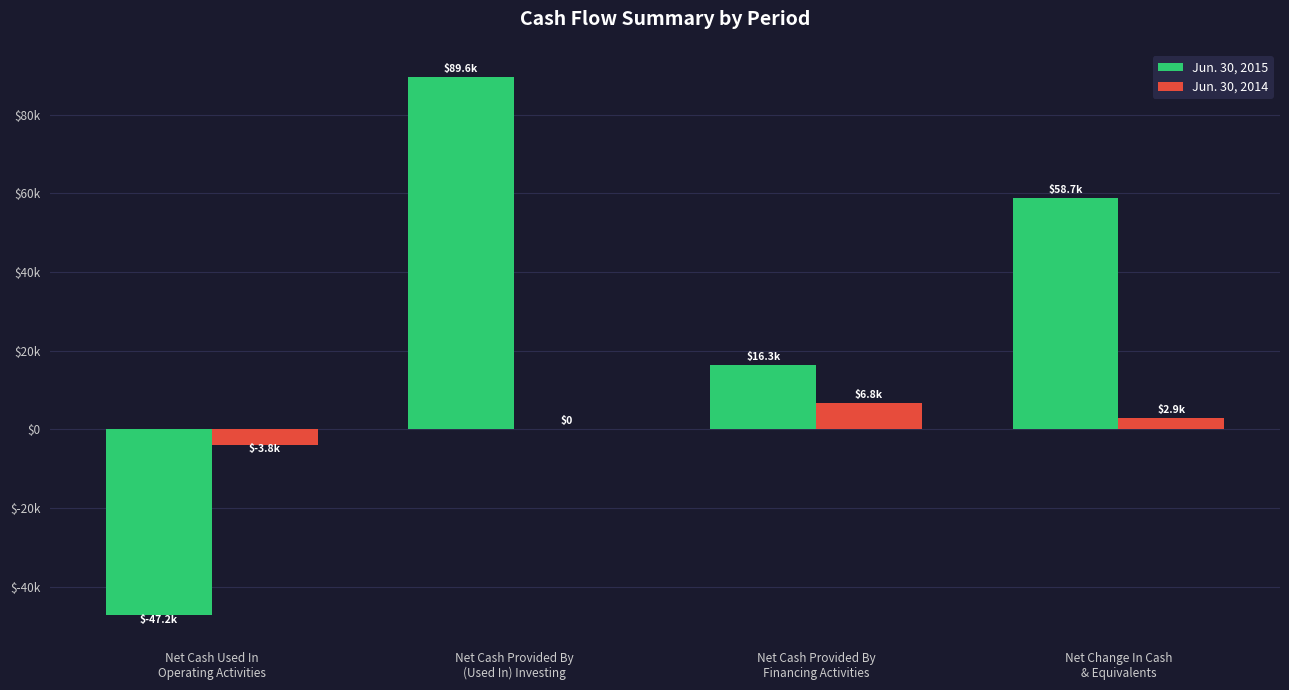

Are the bars grouped side by side (vs. stacked)?

Yes